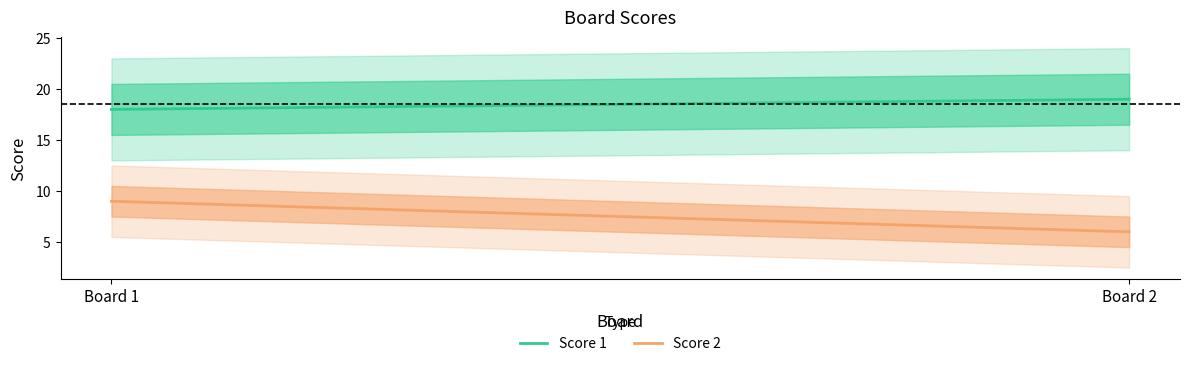

Reading left to right, transcribe all the data shown in this chart.

Score 1: 18	19
Score 2: 9	6